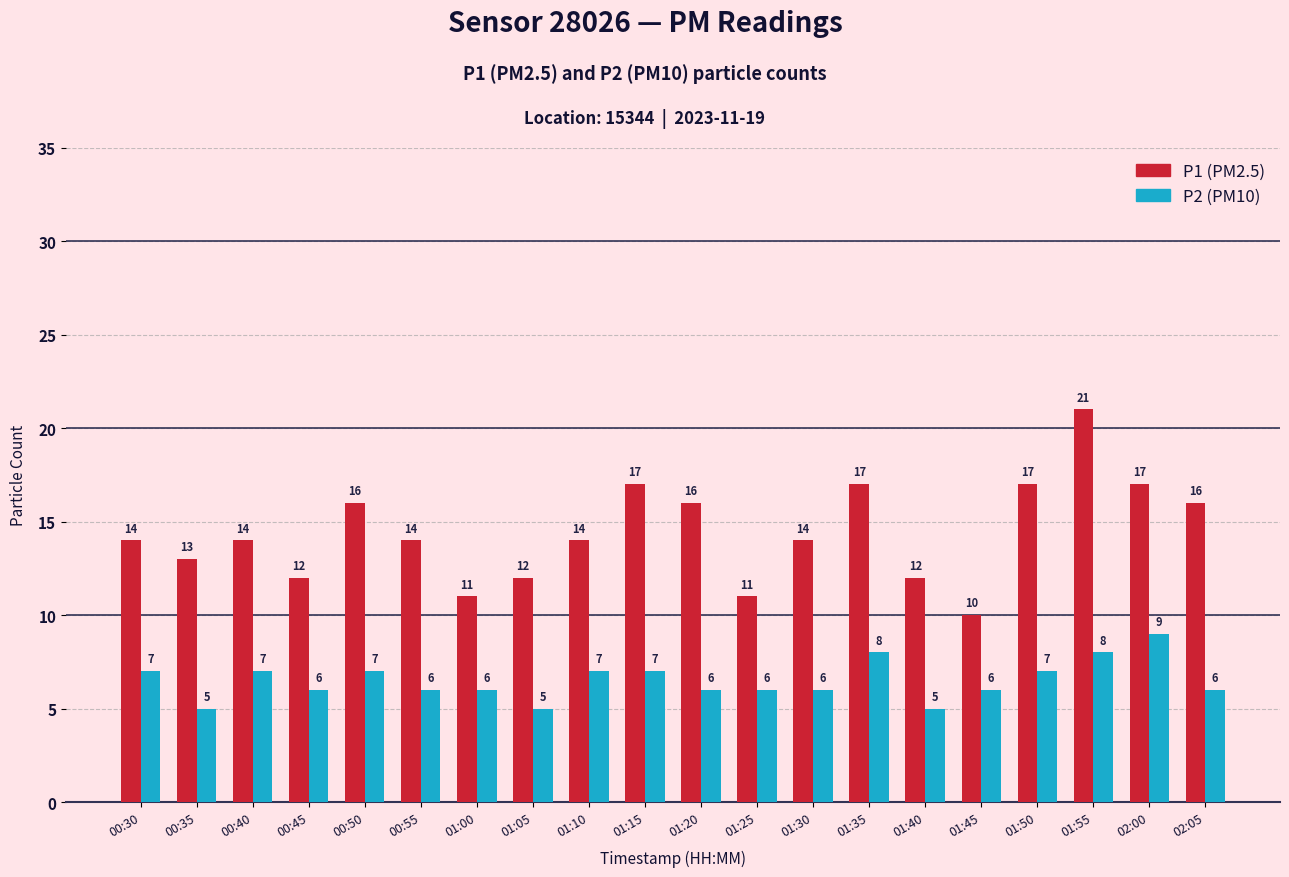

Count the P2 (PM10) values in the range 6 to 7.

14